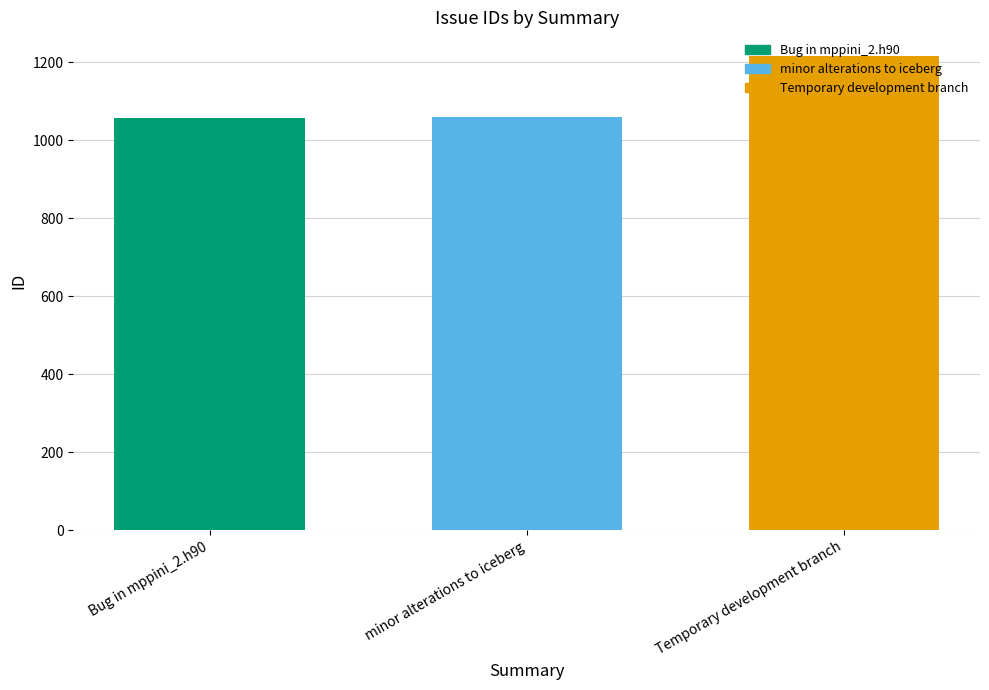

What is the greatest value displayed?

1216